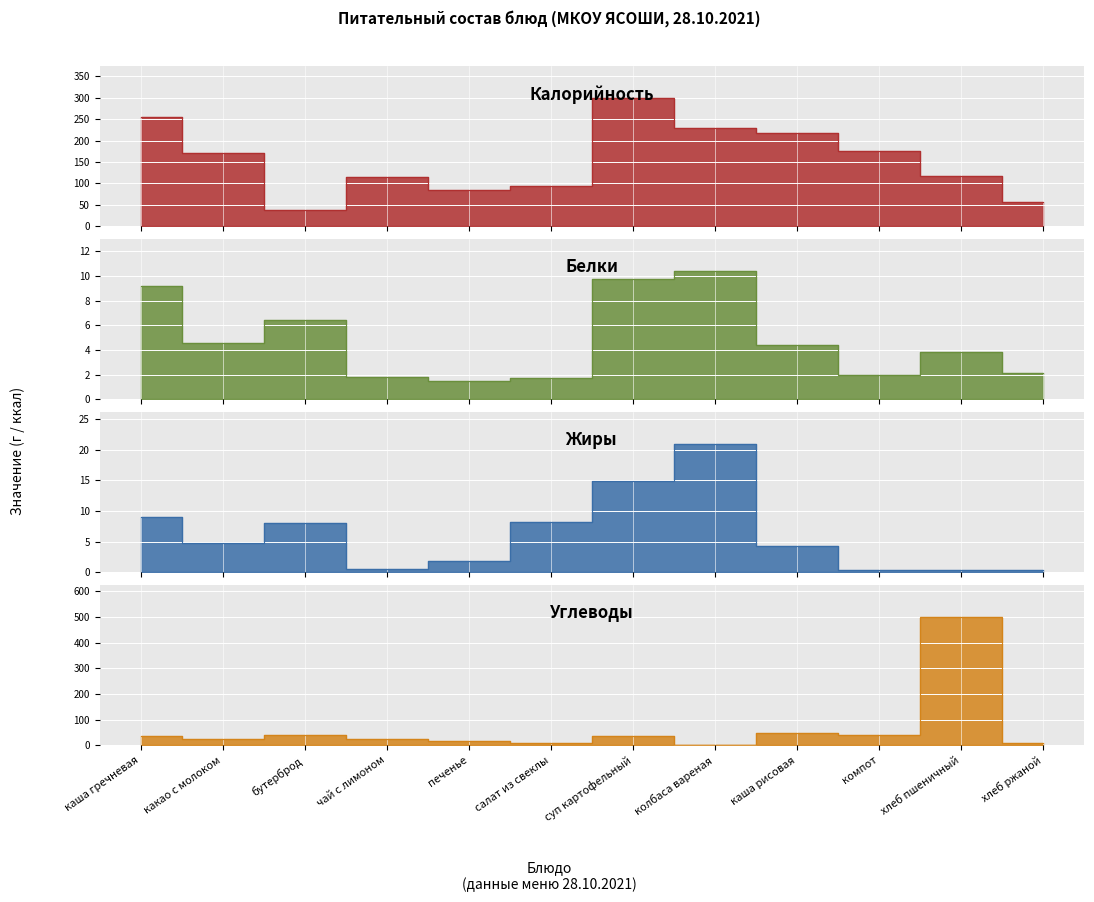

What is the maximum value for Калорийность?

299.5